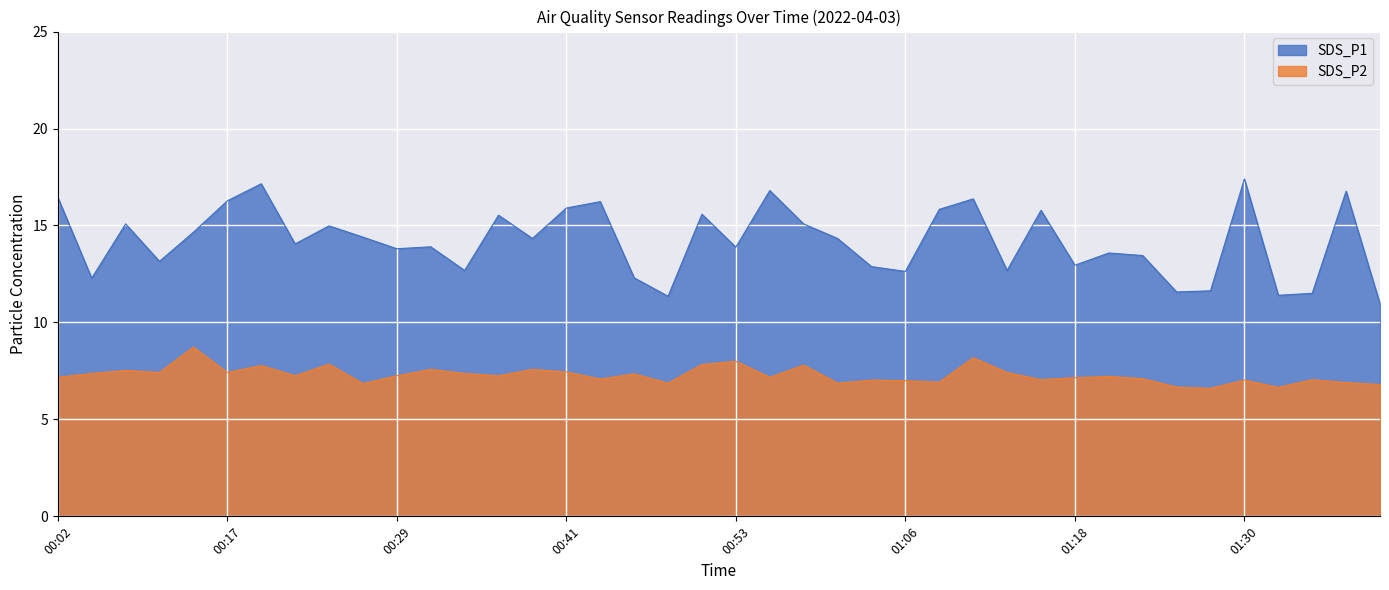

What is the minimum value for SDS_P1?

10.9